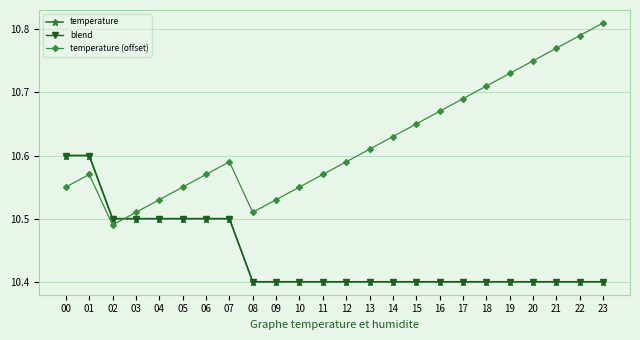

Between 05 and 21, which series saw the biggest shift?

temperature (offset)